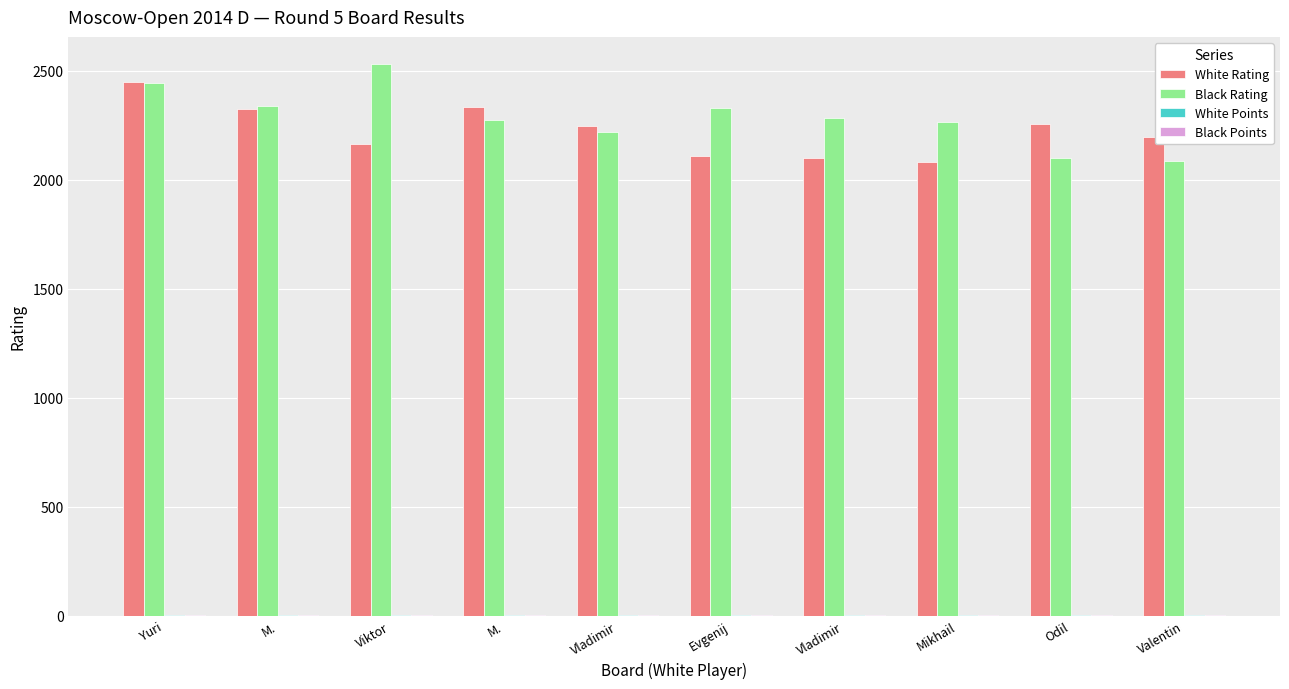

Does the chart contain stacked bars?

No